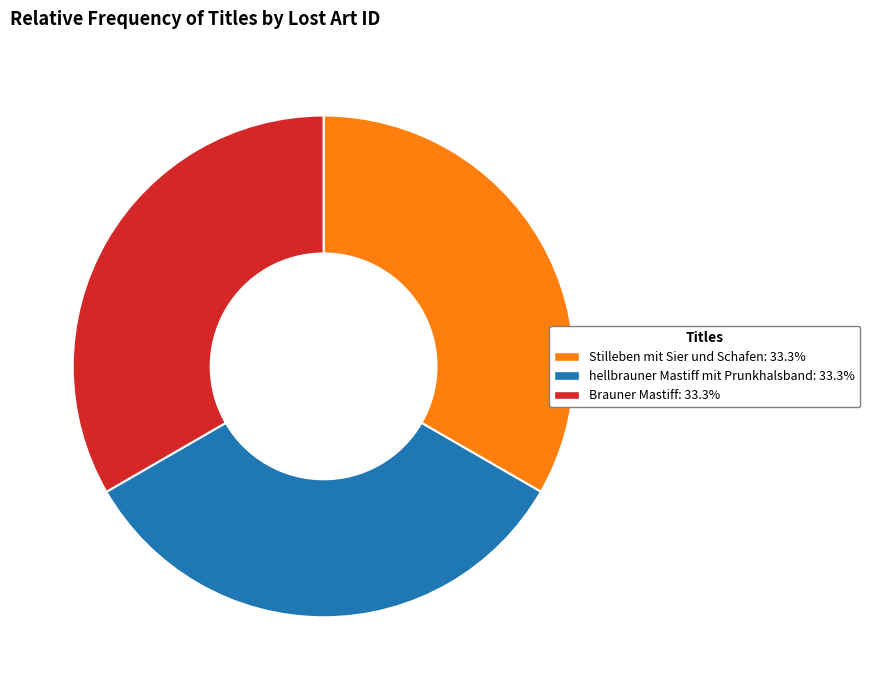

True or false: Brauner Mastiff accounts for 33% of the total.

True